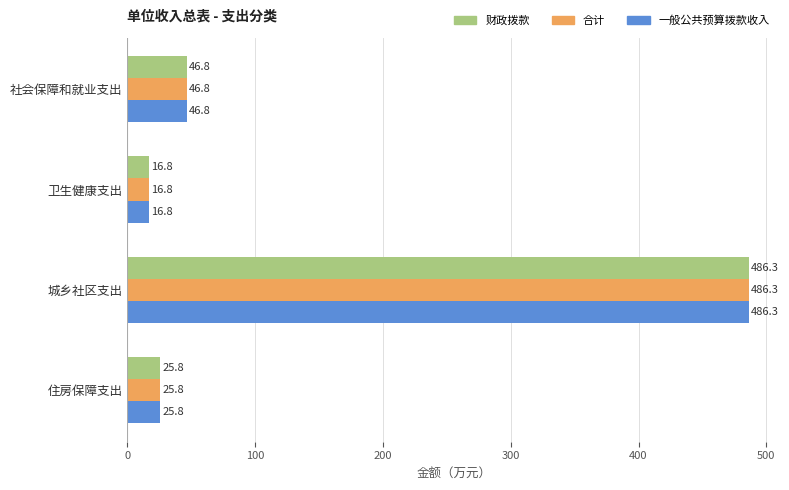

What is the sum of all 一般公共预算拨款收入 values?

575.7